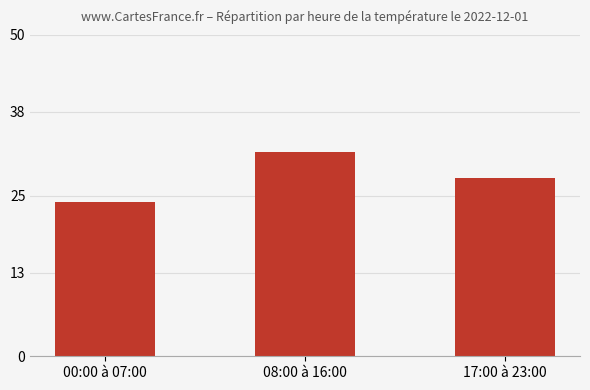

What is the ratio of the value at 17:00 à 23:00 to the value at 08:00 à 16:00?

0.9